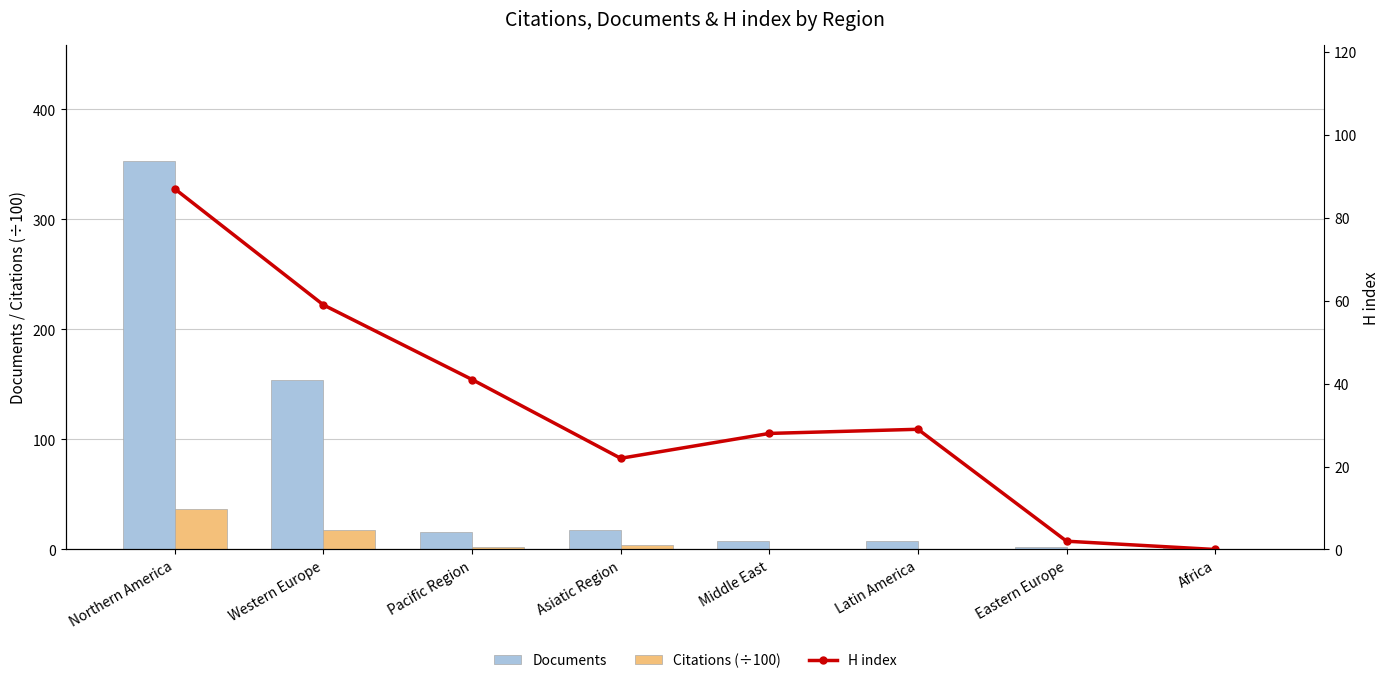

At which category is the sum across all series the highest?

Northern America